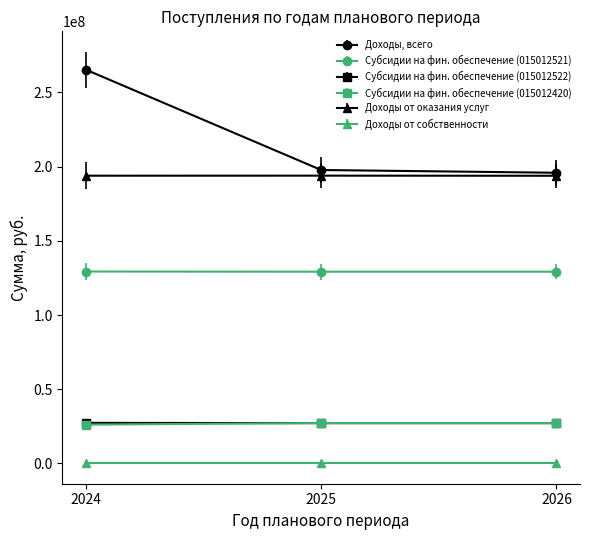

Is this an area chart (filled region under the line)?

No